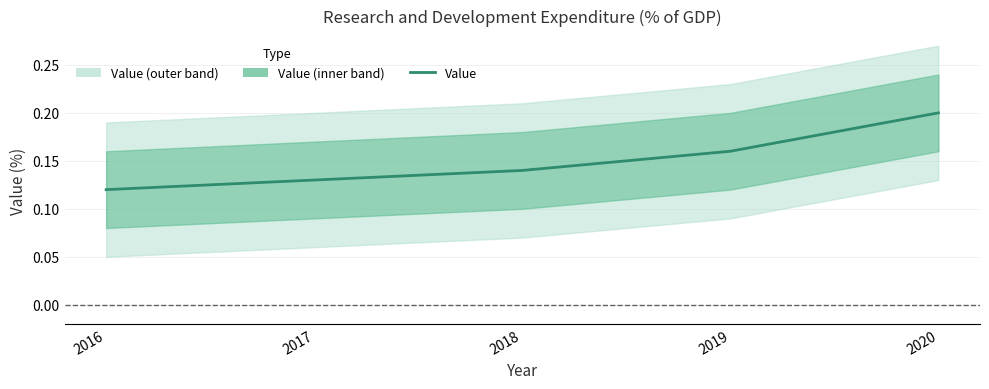

Between 2016 and 2018, which is larger?

2018